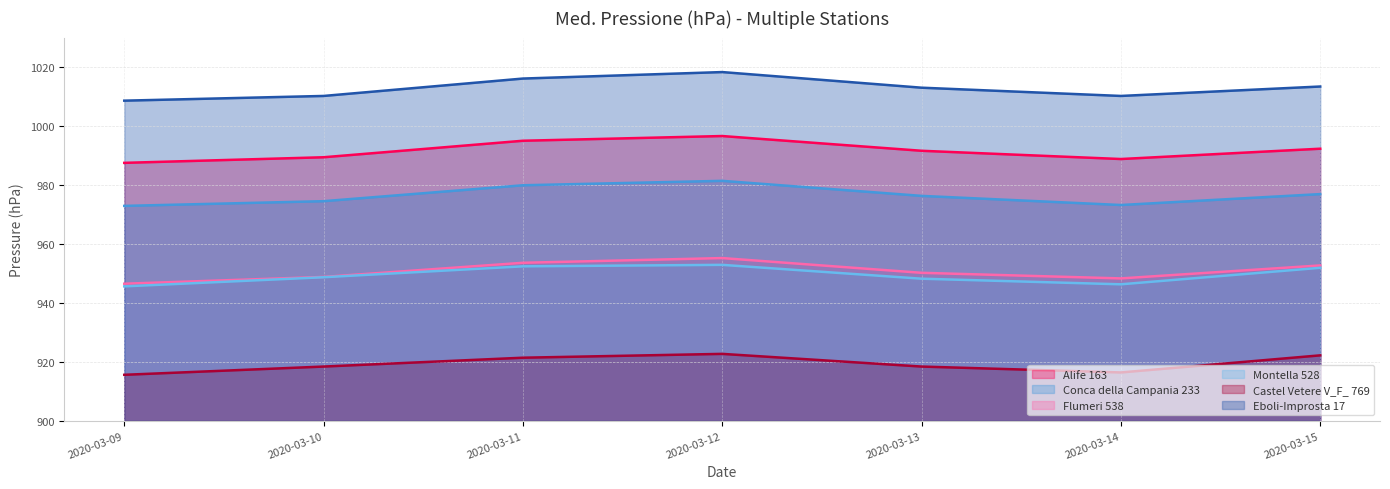

How many lines are shown in the chart?

6